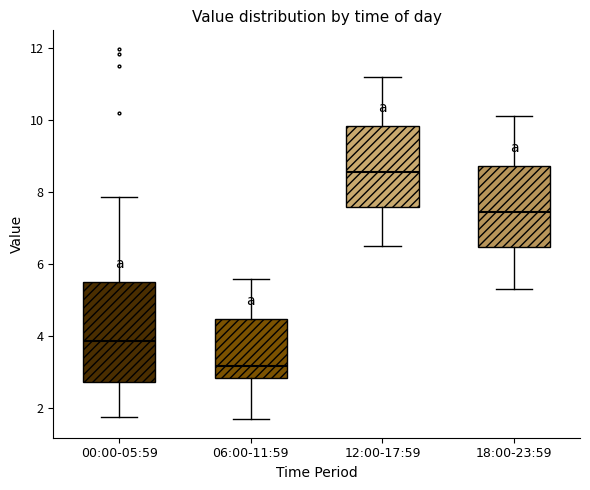

Where is the upper edge of the box for 12:00-17:59 on the y-axis? The values are not printed on the chart, so give them approximately, as read against the axis.

9.8